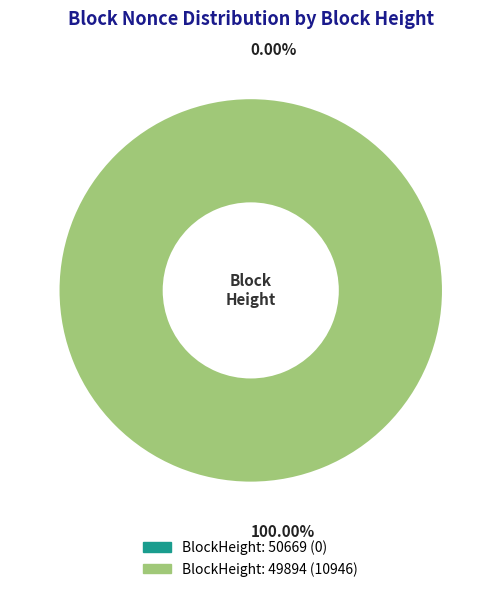

How many segments does this pie chart have?

2